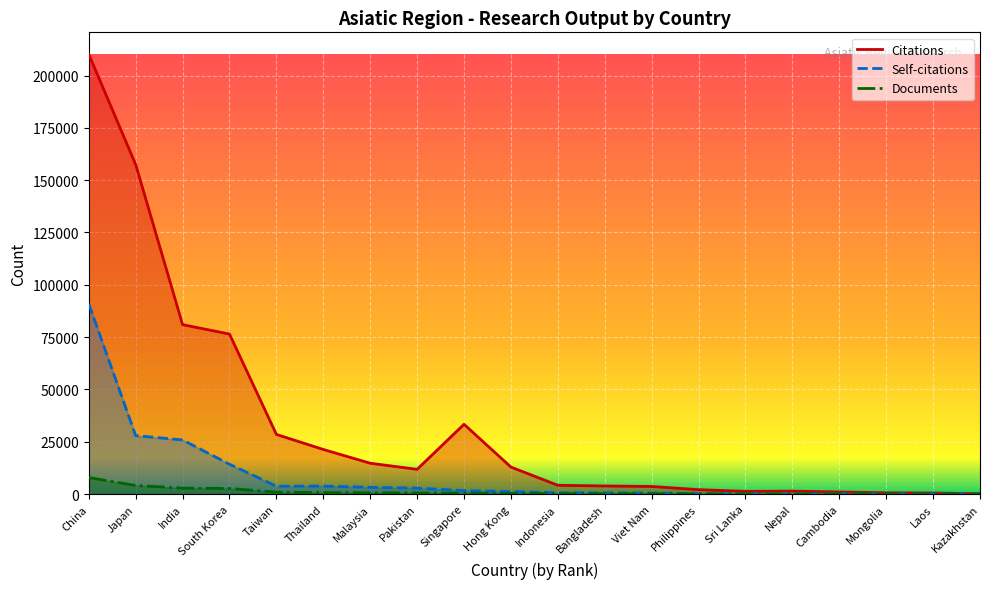

Rank the series by their maximum value, from lowest to highest.

Documents, Self-citations, Citations